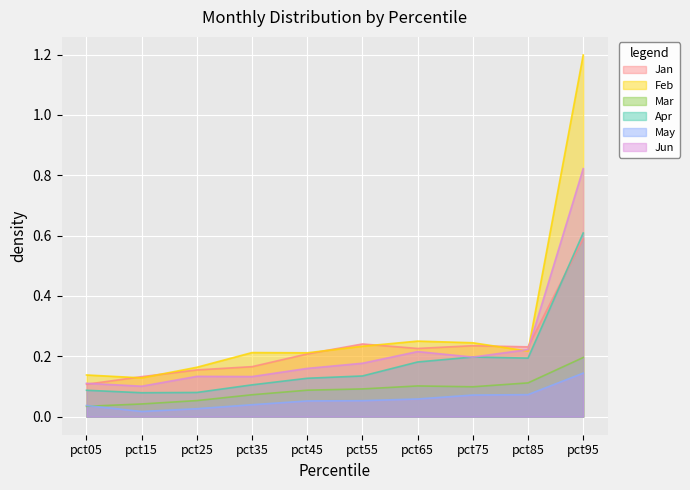

At which category does Jan reach its first local peak?

pct55